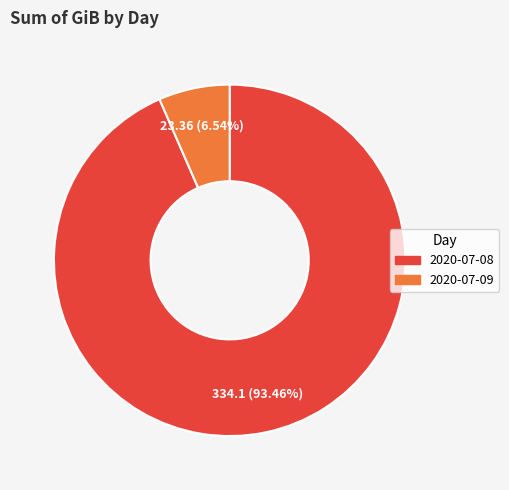

Which slice represents more than half of the pie?

2020-07-08